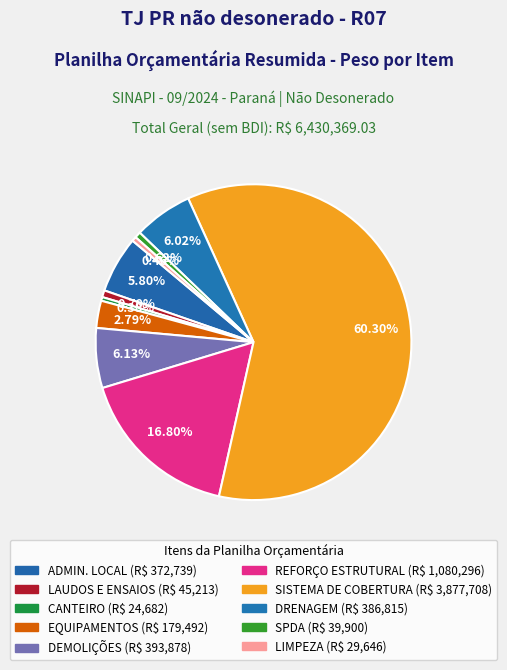

Rank the categories by value from highest to lowest.

SISTEMA DE COBERTURA, REFORÇO ESTRUTURAL, DEMOLIÇÕES, DRENAGEM, ADMINISTRAÇÃO LOCAL DA OBRA, EQUIPAMENTOS DE USO PERMANENTE EM OBRA, LAUDOS E ENSAIOS, SPDA, LIMPEZA, CANTEIRO DE OBRAS